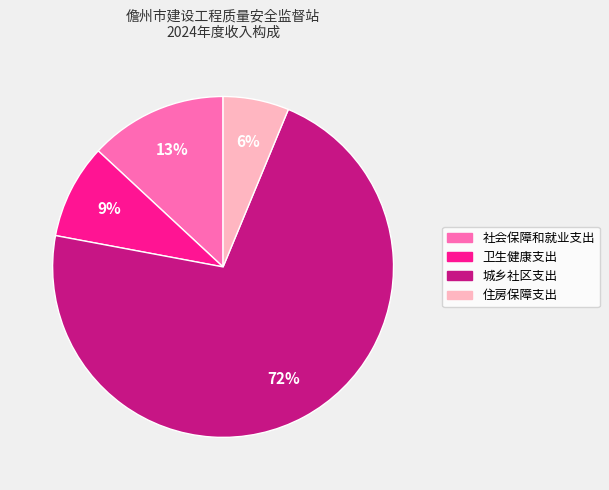

Combined, do 住房保障支出 and 卫生健康支出 account for over 50%?

No